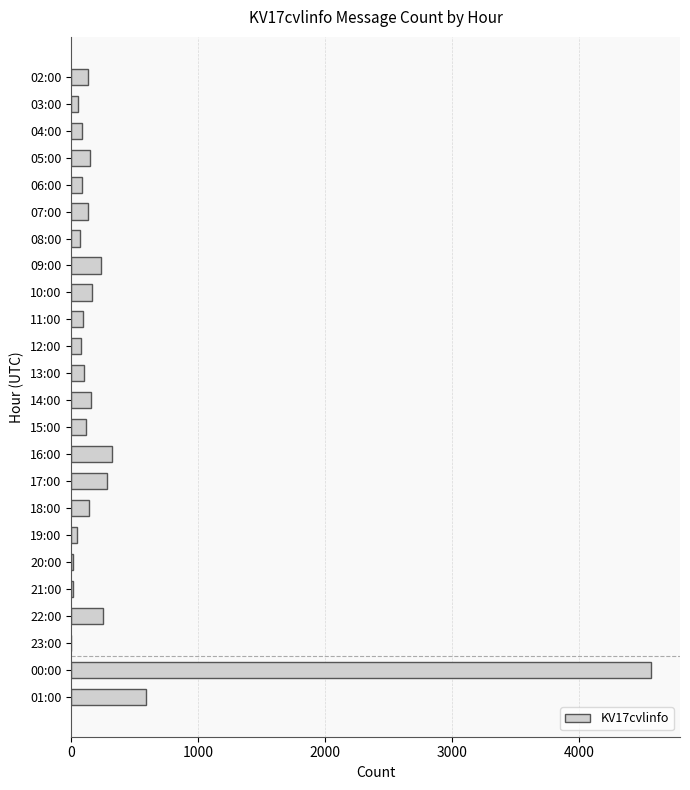

At which category does the chart reach its peak across all series?

00:00